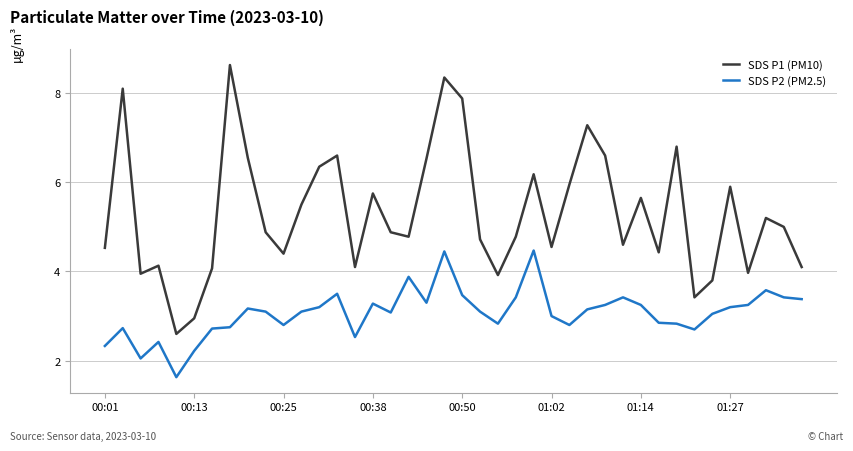

Which series has the largest range (max minus min)?

SDS P1 (PM10)